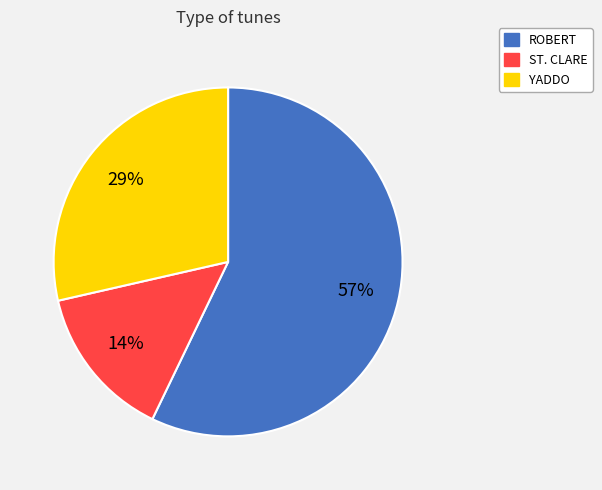

What percentage is the ROBERT slice, to the nearest percent?

57%